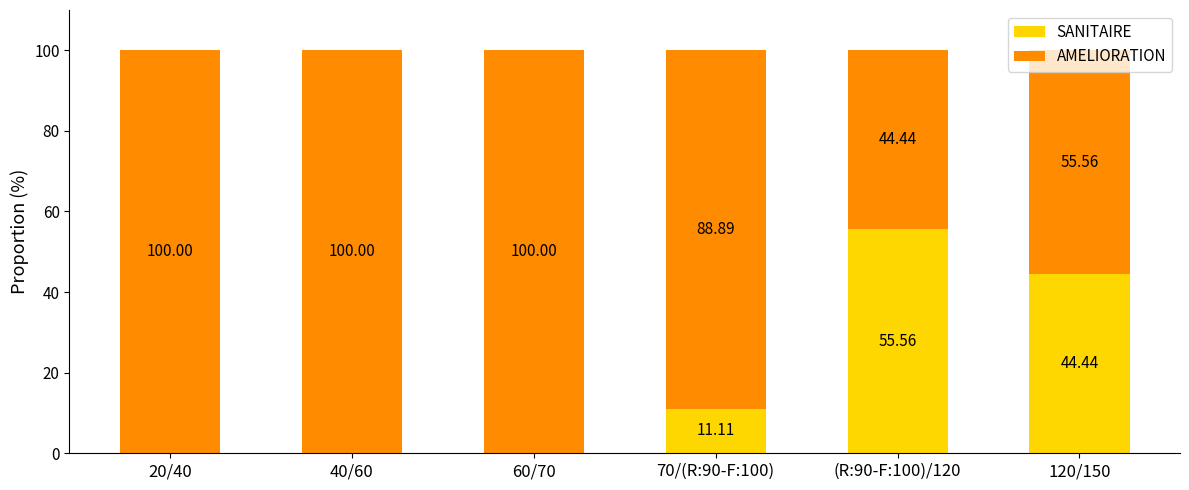

What is the sum of the SANITAIRE values at (R:90-F:100)/120 and 40/60?

55.6